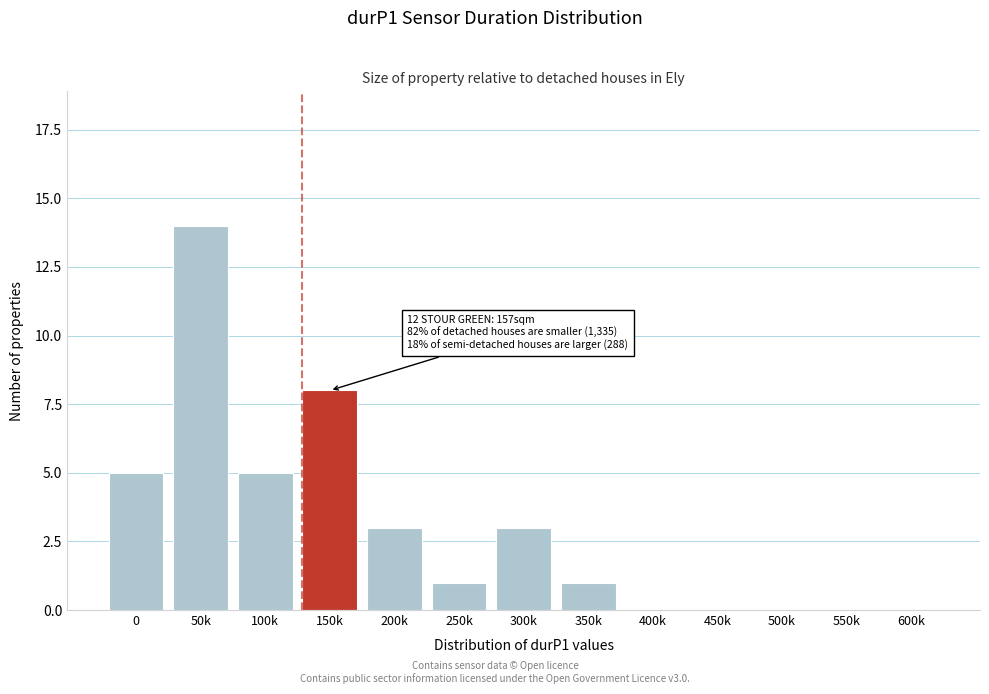

Reading left to right, list all the values displayed in this chart.

0=5	50k=14	100k=5	150k=8	200k=3	250k=1	300k=3	350k=1	400k=0	450k=0	500k=0	550k=0	600k=0